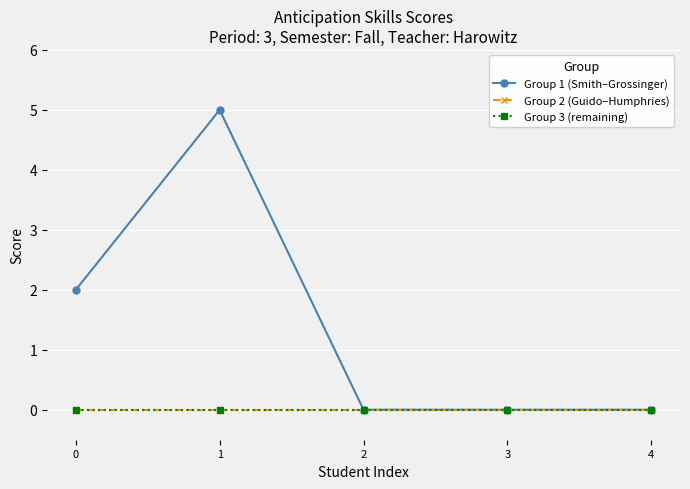

True or false: Group 1 (Smith–Grossinger) has more than 1 points higher than both neighbors.

False